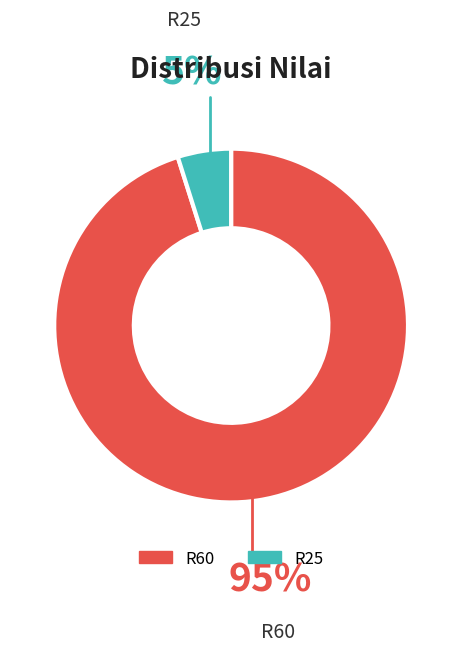

Between R25 and R60, which is larger?

R60